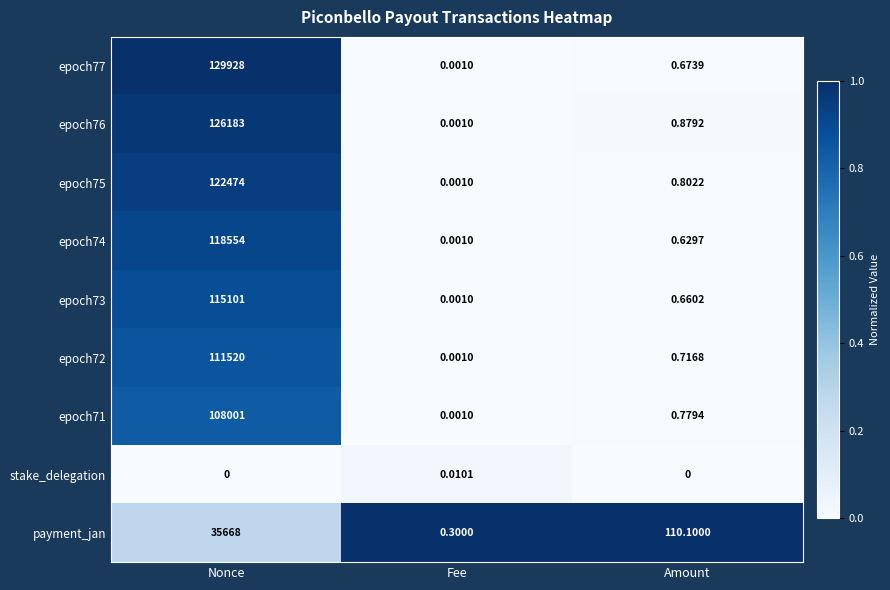

At which category is the sum across all series the highest?

Nonce